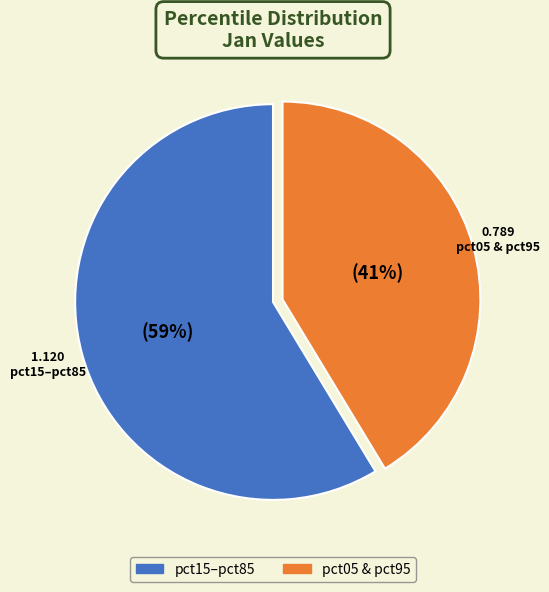

Count the number of slices in the pie.

2